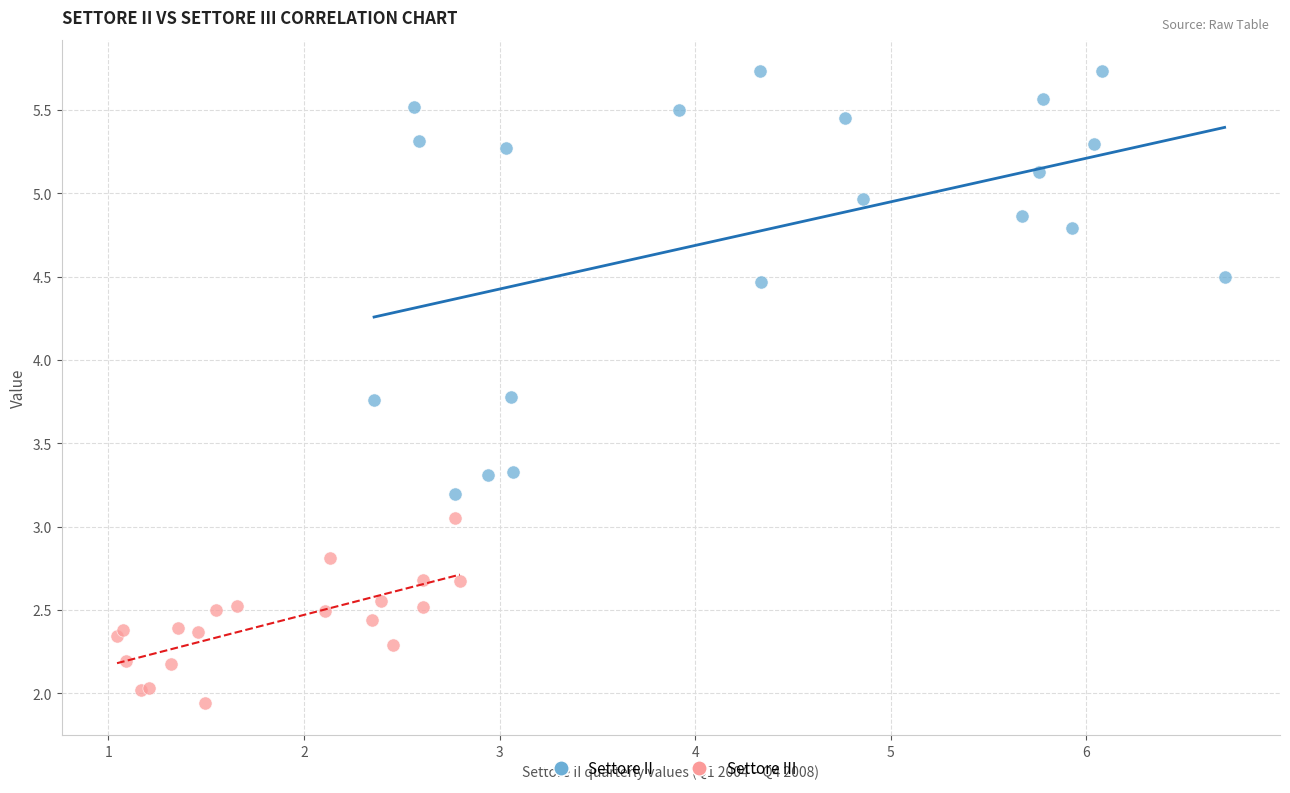

Which series reaches the minimum Y coordinate?

Settore III